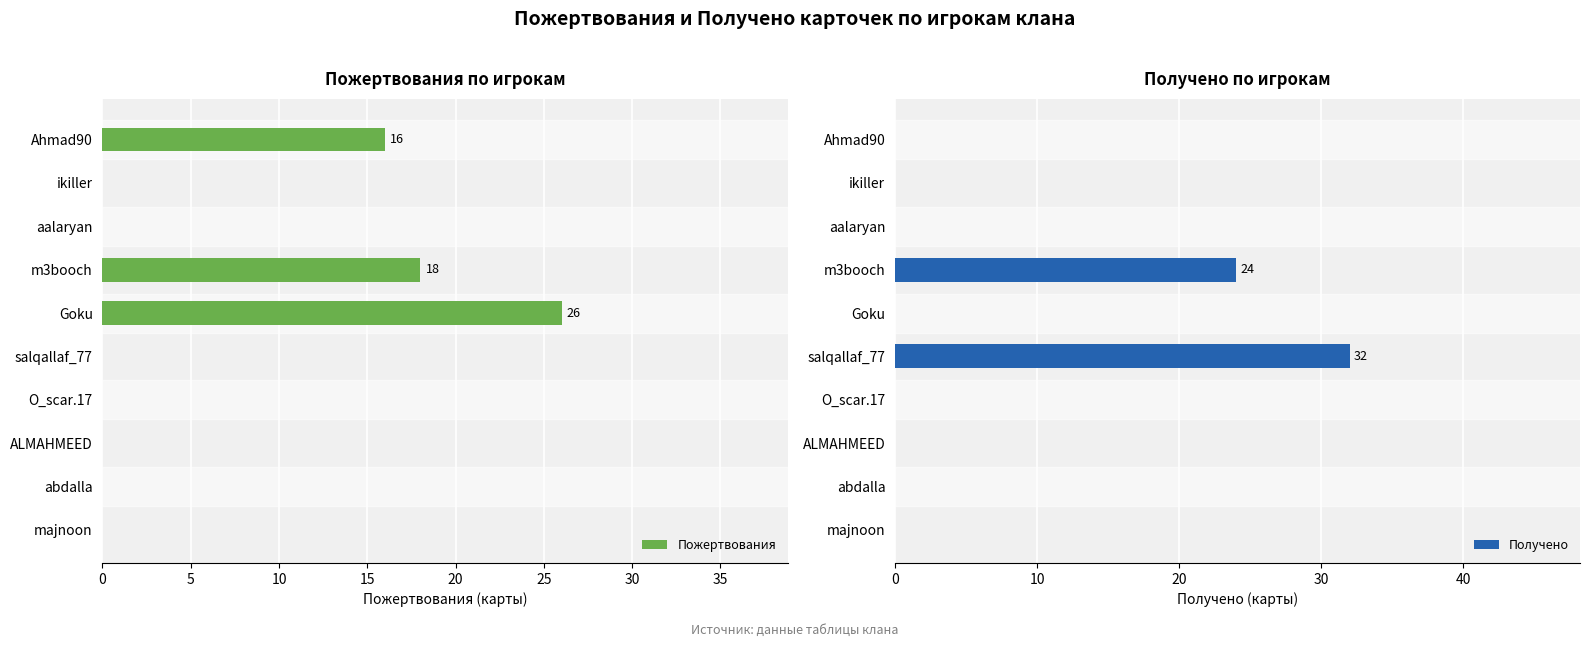

The Пожертвования series shows 16 at Ahmad90. True or false?

True